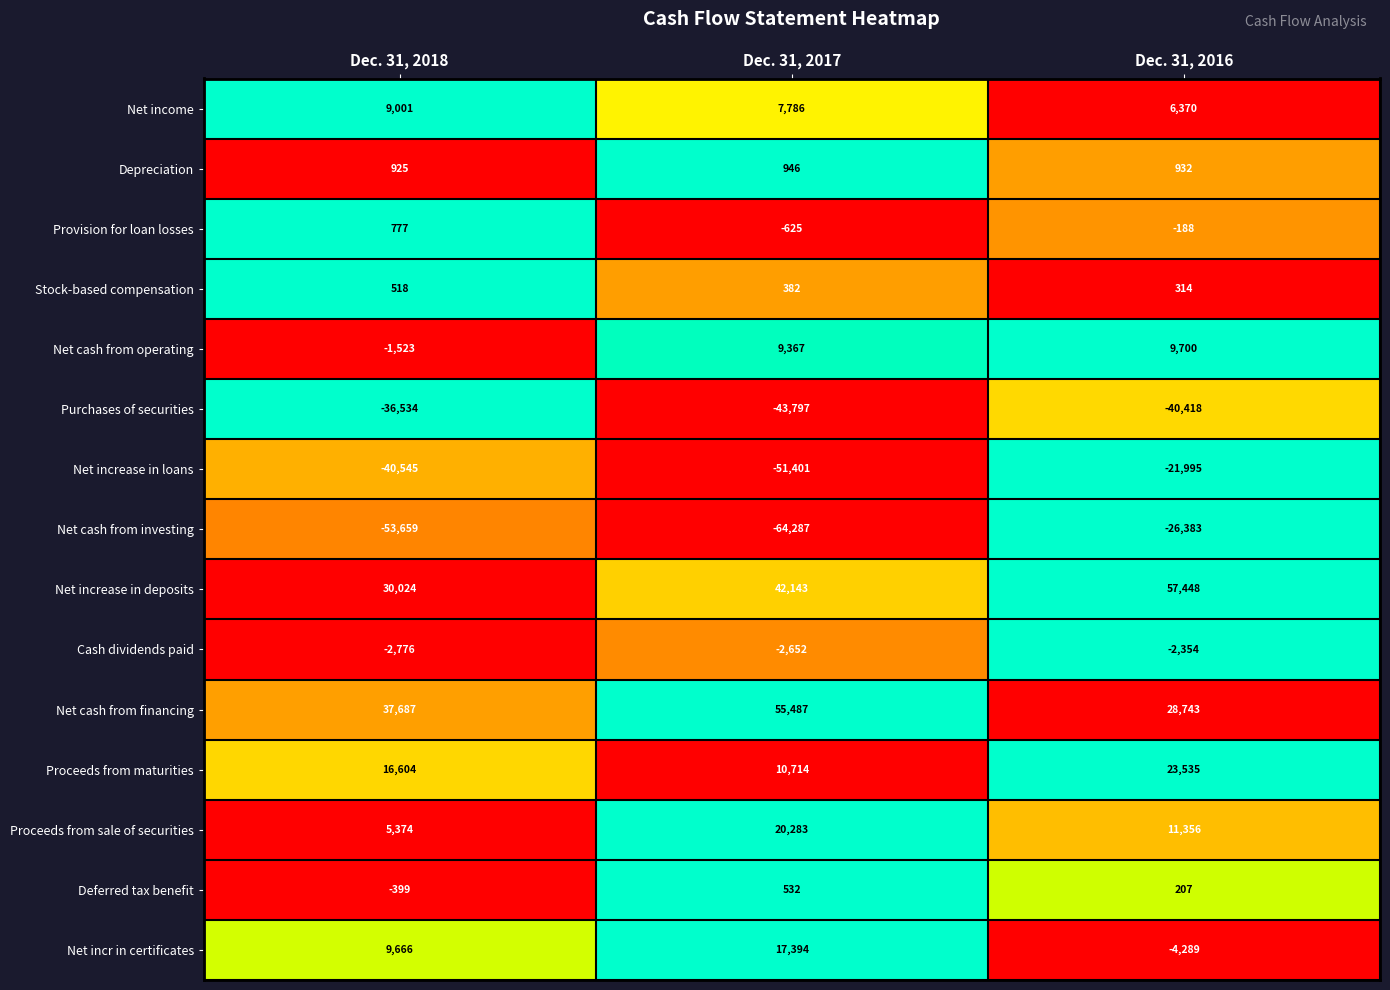

What is the sum of the Provision for loan losses values at Dec. 31, 2018 and Dec. 31, 2016?

589